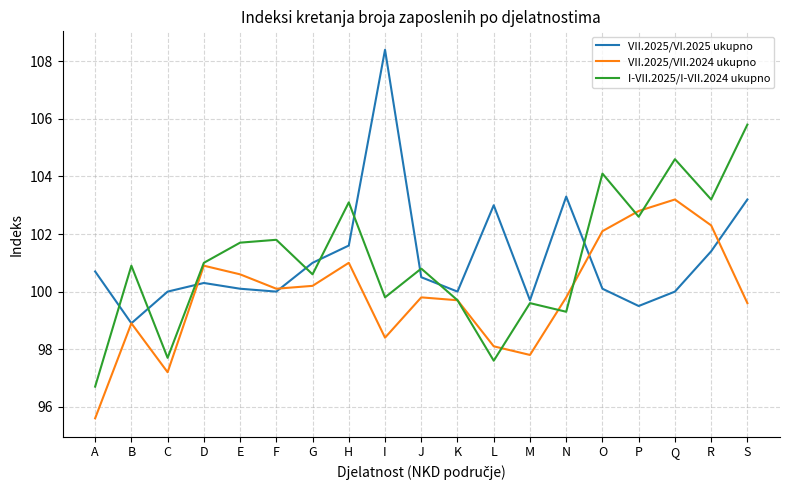

What is the difference between the maximum and second lowest values in the VII.2025/VII.2024 ukupno series?

6.0